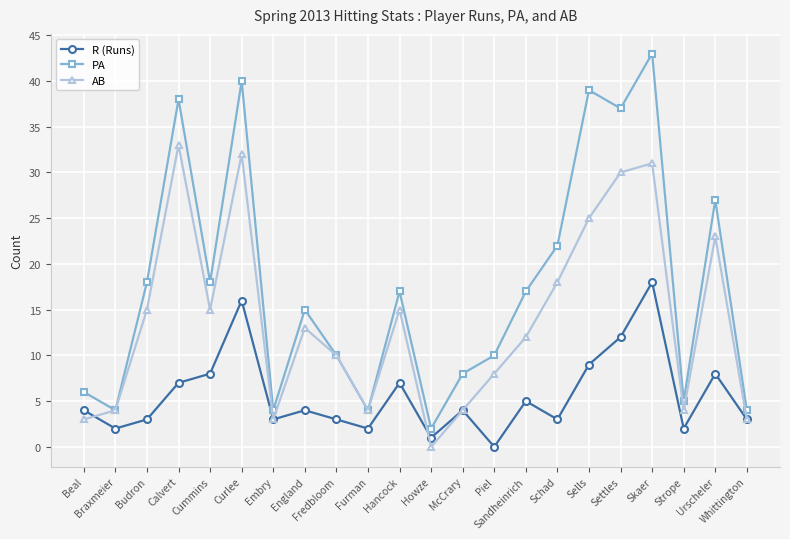

What is the difference between the maximum and second lowest values in the PA series?

39